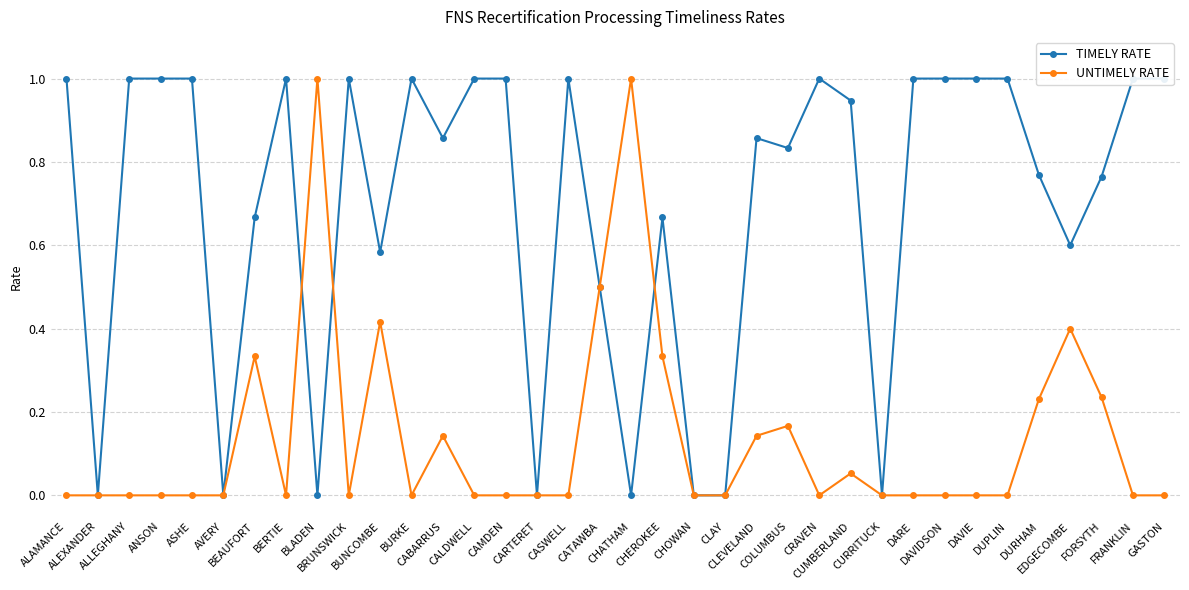

Is the value of TIMELY RATE at DAVIDSON greater than the value of UNTIMELY RATE at DAVIDSON?

Yes